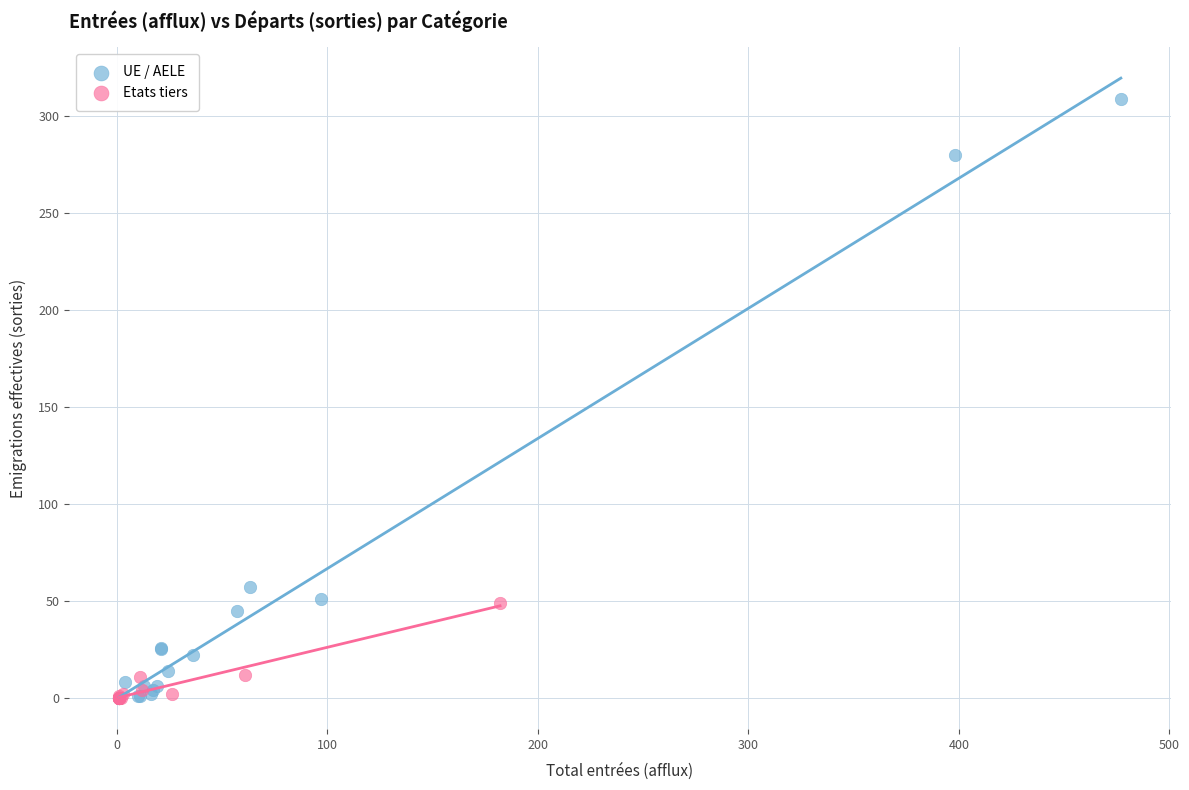

Which series has the widest spread of Y values?

UE / AELE